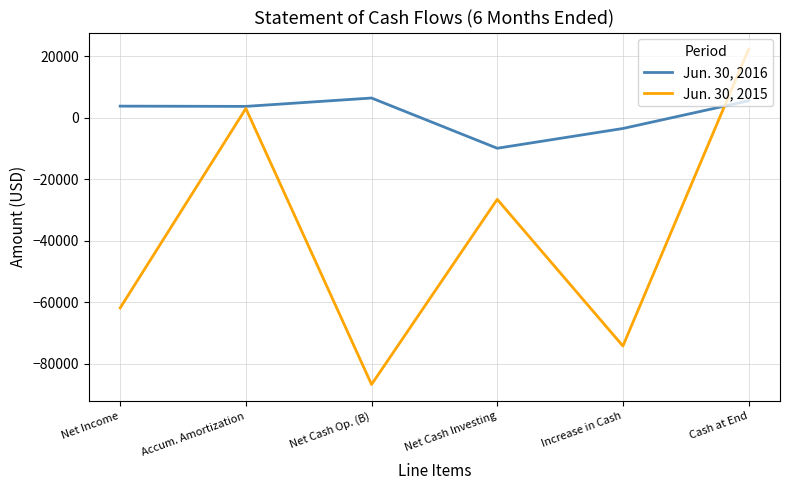

How many interior local peaks does the Jun. 30, 2015 series have?

2